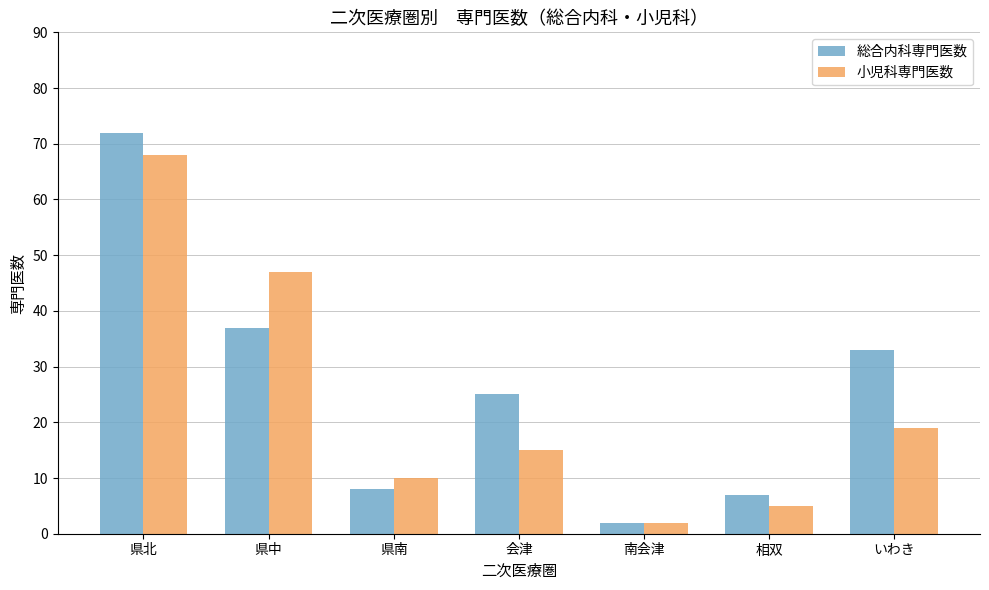

What are all the series names shown in the legend?

総合内科専門医数, 小児科専門医数